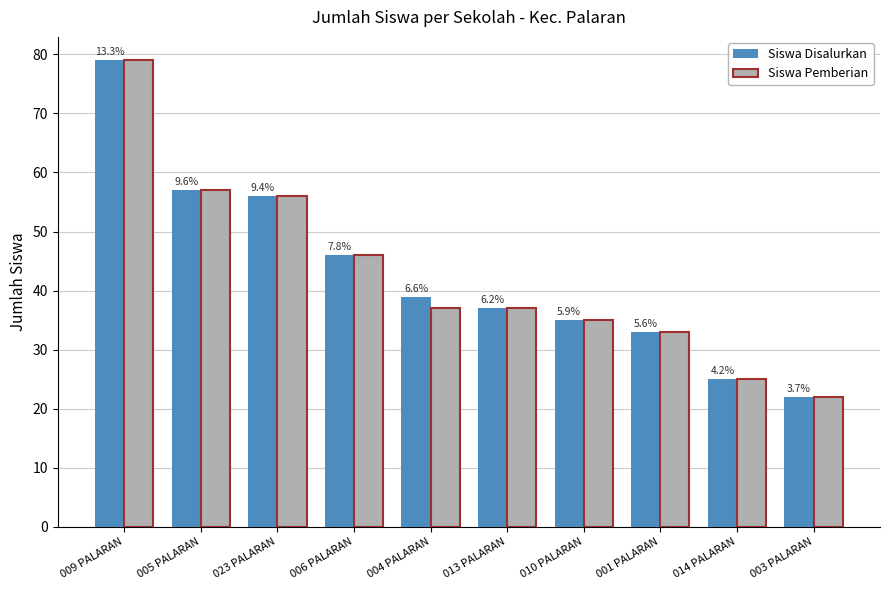

What is the maximum value shown in the chart?

79